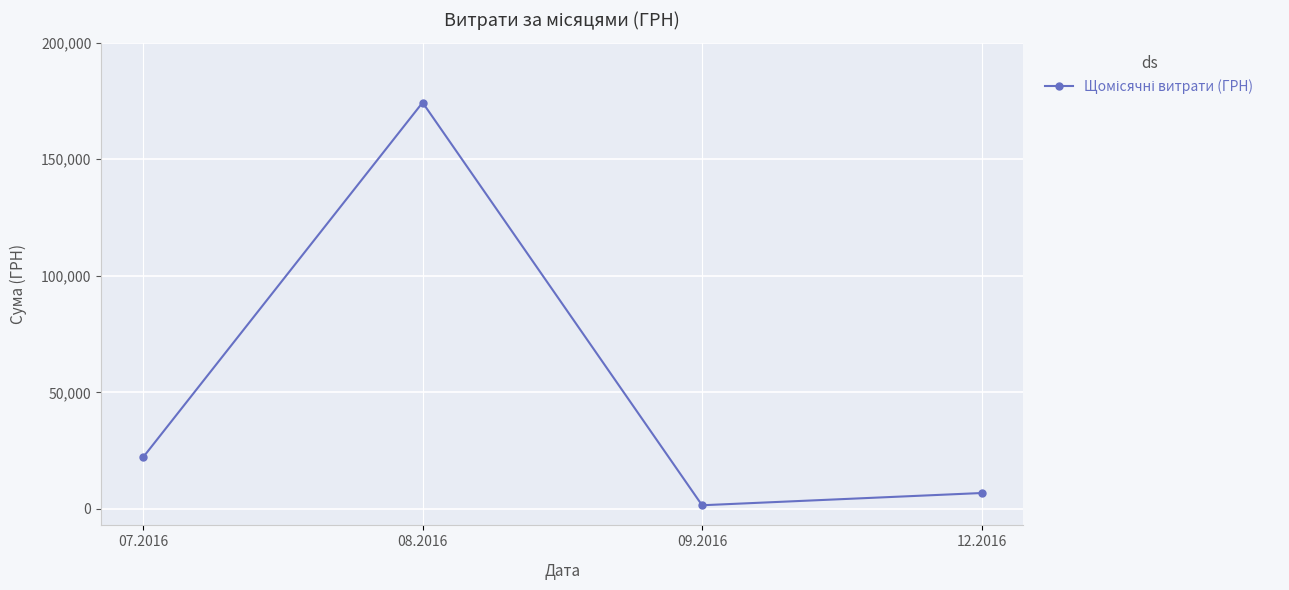

How many points are lower than both their immediate neighbors (excluding endpoints)?

1